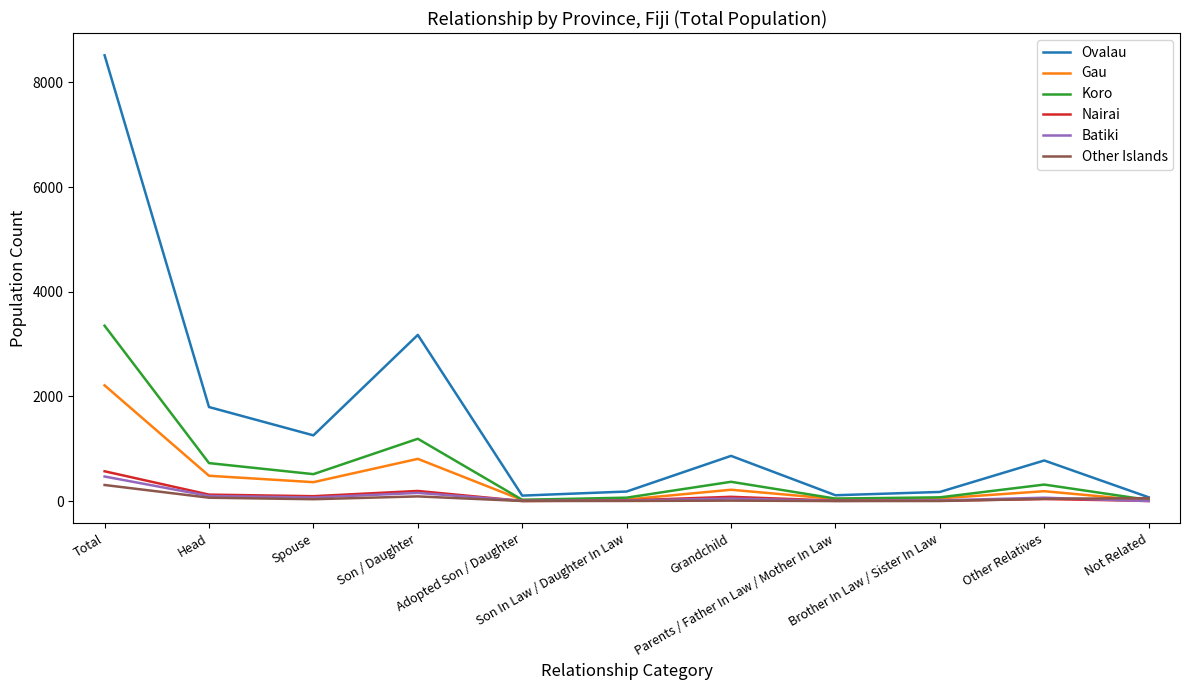

Is the value of Nairai at Total greater than the value of Gau at Spouse?

Yes